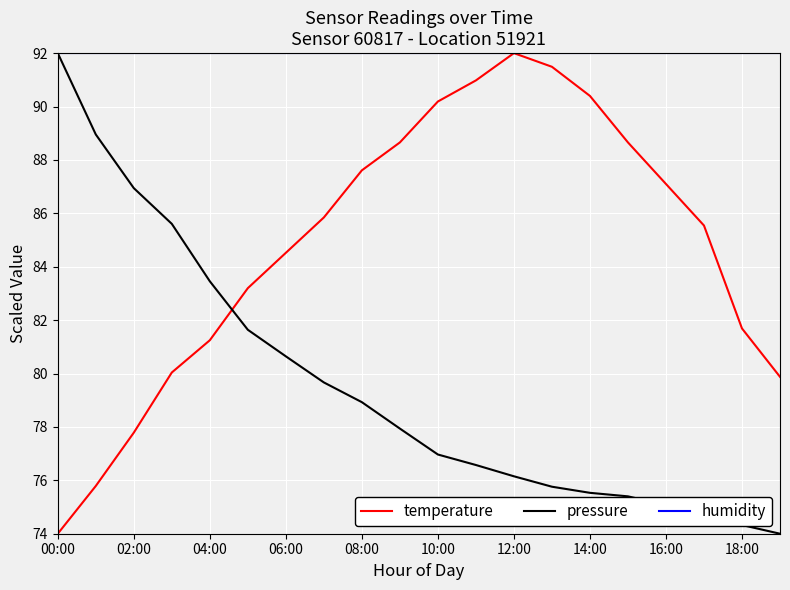

What is the sum of all pressure values?

1590.2